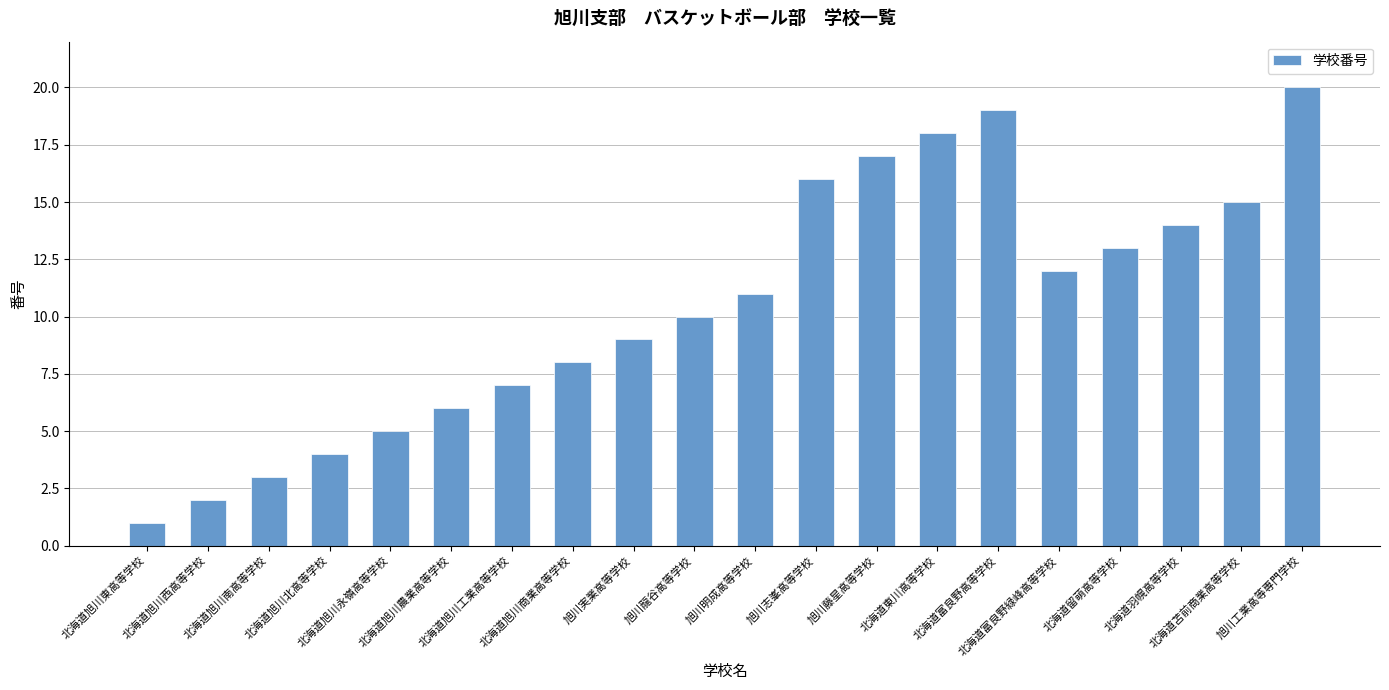

What is the difference between the maximum and minimum values?

19